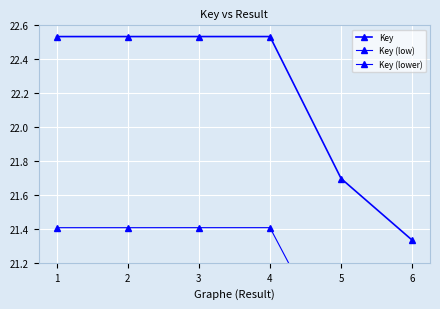

At how many categories does at least one series exceed 20?

6